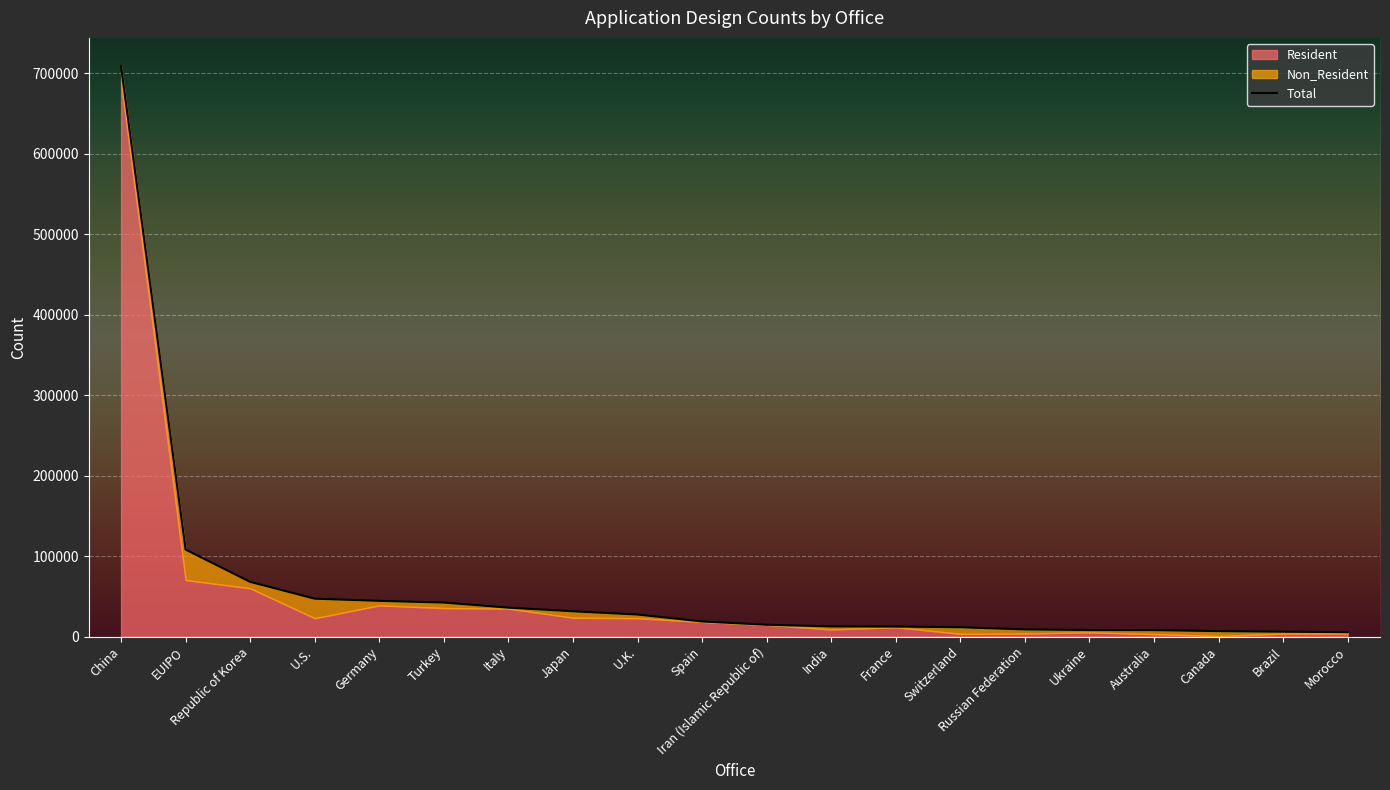

What is the sum of all Resident values?

1075158